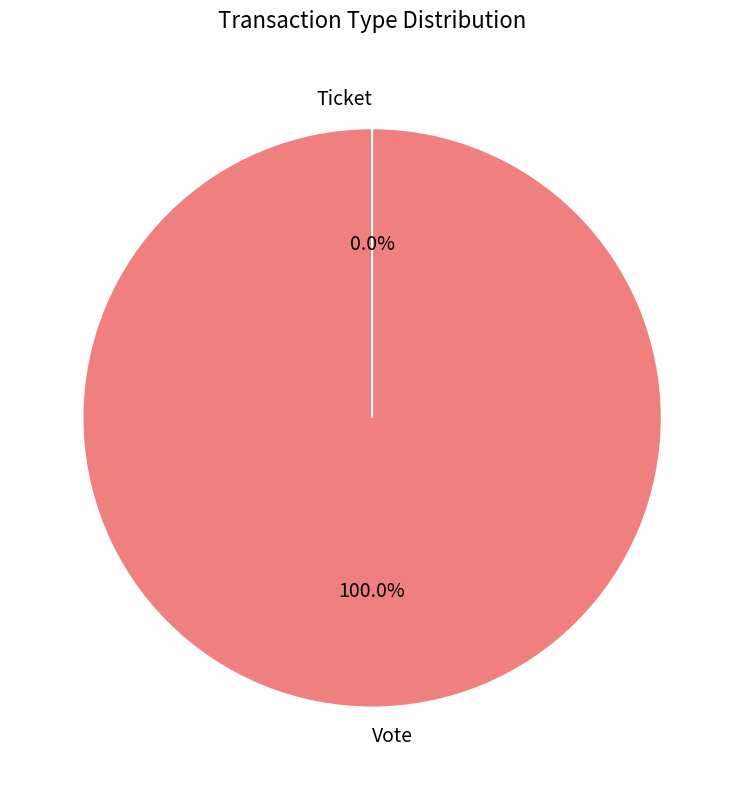

Which category has the smallest portion of the pie?

Ticket